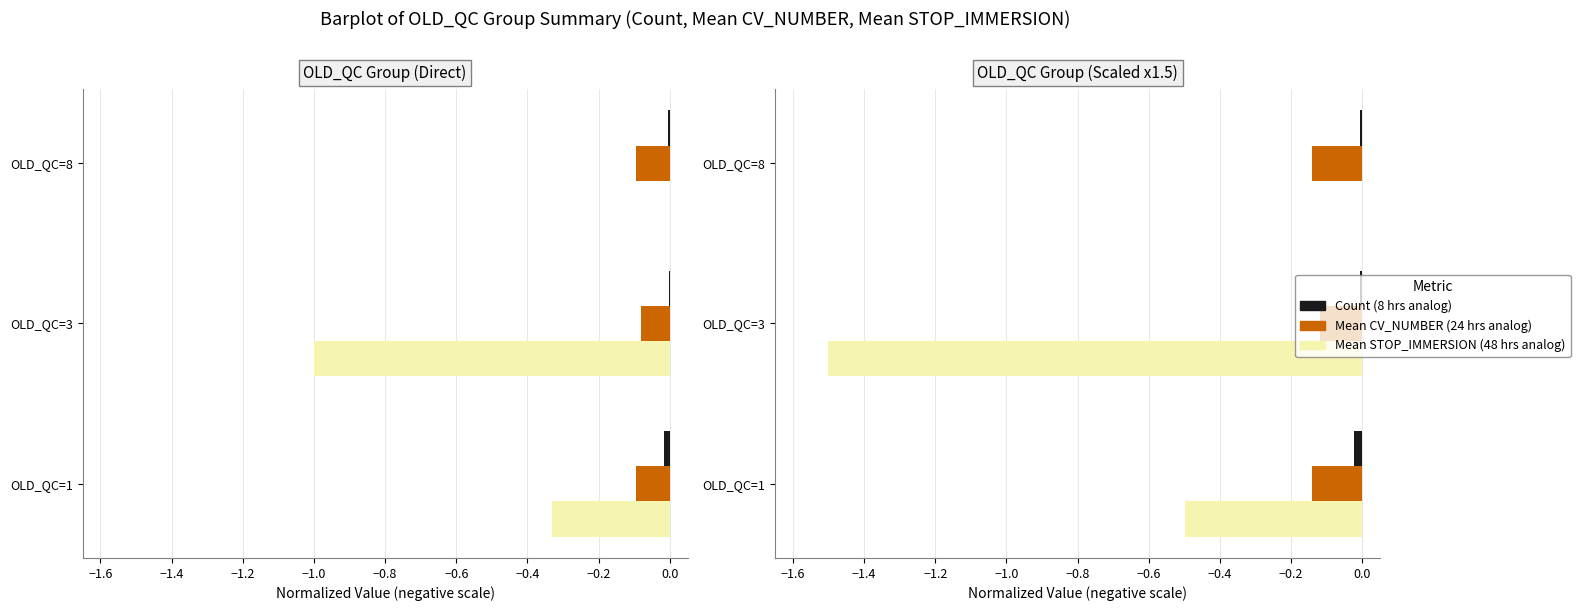

What is the minimum value shown in the chart?

-1.5